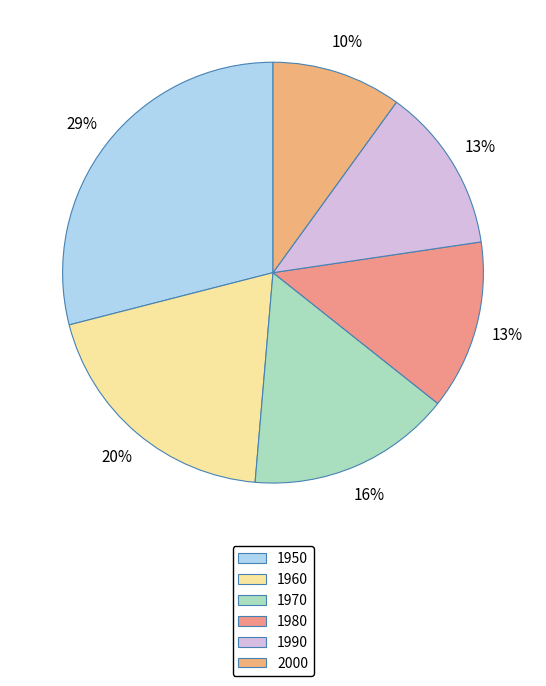

How many slices are in this pie chart?

6